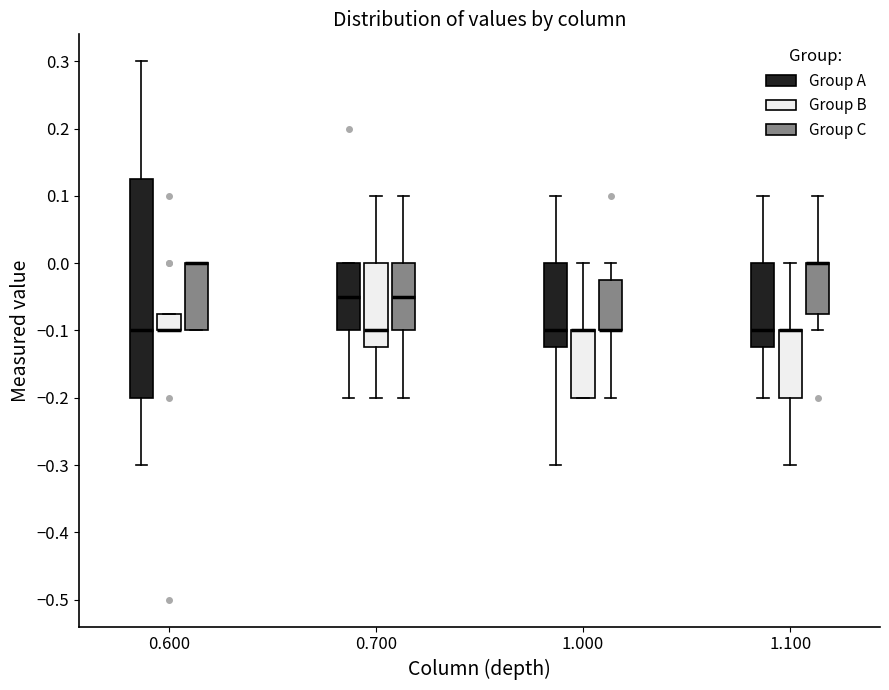

Reading left to right, transcribe this box plot: for each box, give where its median line is, the range the box spans, and where its two whiskers end, as read against the y-axis. The values are not printed on the chart, so give them approximately, as read against the axis.

0.600 (Group A): median -0.10, box -0.20 to 0.13, whiskers -0.30 to 0.30
0.600 (Group B): median -0.10 (drawn on the box's lower edge), box -0.10 to -0.07, whiskers -0.10 to -0.07
0.600 (Group C): median 0.00 (drawn on the box's upper edge), box -0.10 to 0.00, whiskers -0.10 to 0.00
0.700 (Group A): median -0.05, box -0.10 to 0.00, whiskers -0.20 to 0.00
0.700 (Group B): median -0.10, box -0.12 to 0.00, whiskers -0.20 to 0.10
0.700 (Group C): median -0.05, box -0.10 to 0.00, whiskers -0.20 to 0.10
1.000 (Group A): median -0.10, box -0.12 to 0.00, whiskers -0.30 to 0.10
1.000 (Group B): median -0.10 (drawn on the box's upper edge), box -0.20 to -0.10, whiskers -0.20 to 0.00
1.000 (Group C): median -0.10 (drawn on the box's lower edge), box -0.10 to -0.02, whiskers -0.20 to 0.00
1.100 (Group A): median -0.10, box -0.12 to 0.00, whiskers -0.20 to 0.10
1.100 (Group B): median -0.10 (drawn on the box's upper edge), box -0.20 to -0.10, whiskers -0.30 to 0.00
1.100 (Group C): median 0.00 (drawn on the box's upper edge), box -0.07 to 0.00, whiskers -0.10 to 0.10